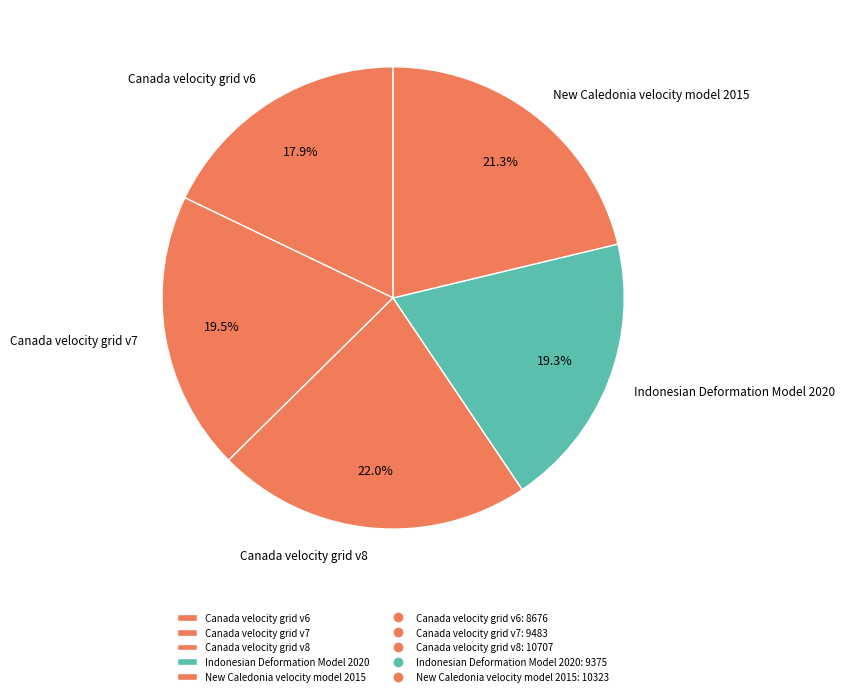

Is it true that New Caledonia velocity model 2015 is 21% of the pie?

True